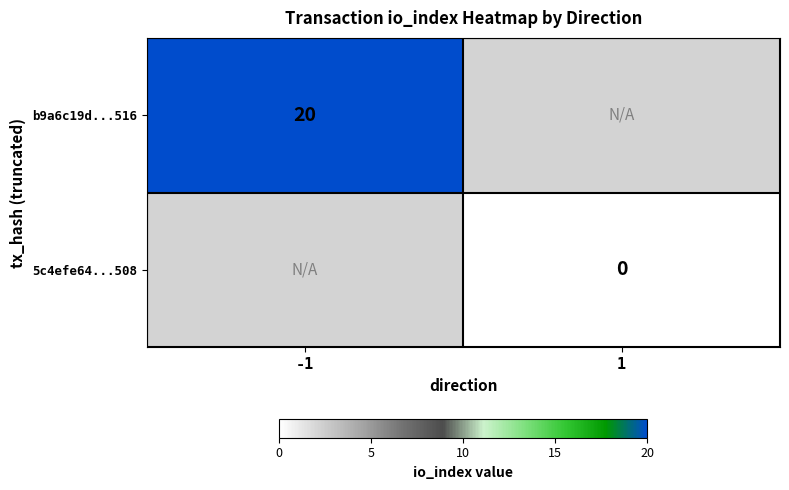

At how many categories does at least one series exceed 9?

1